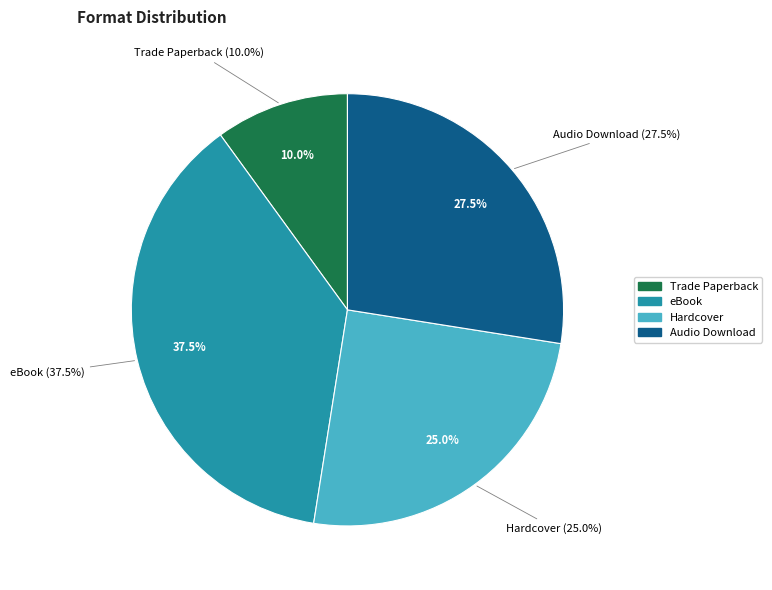

Does Audio Download represent more than half of the total?

No